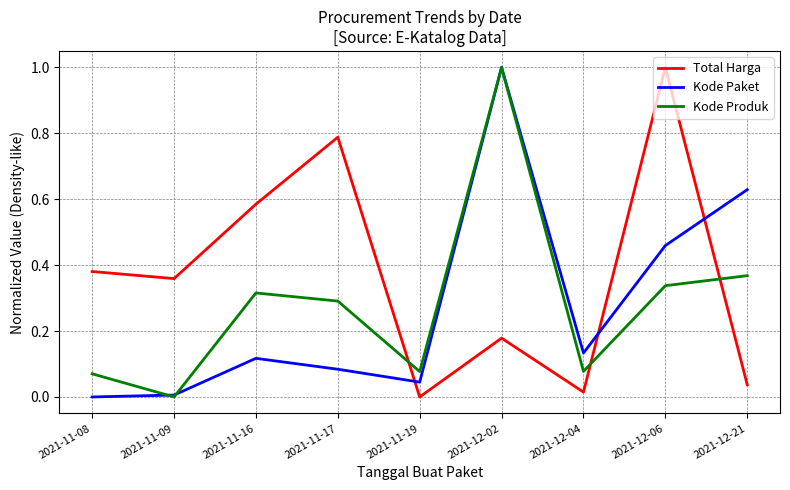

What position from the left is 2021-11-19?

5